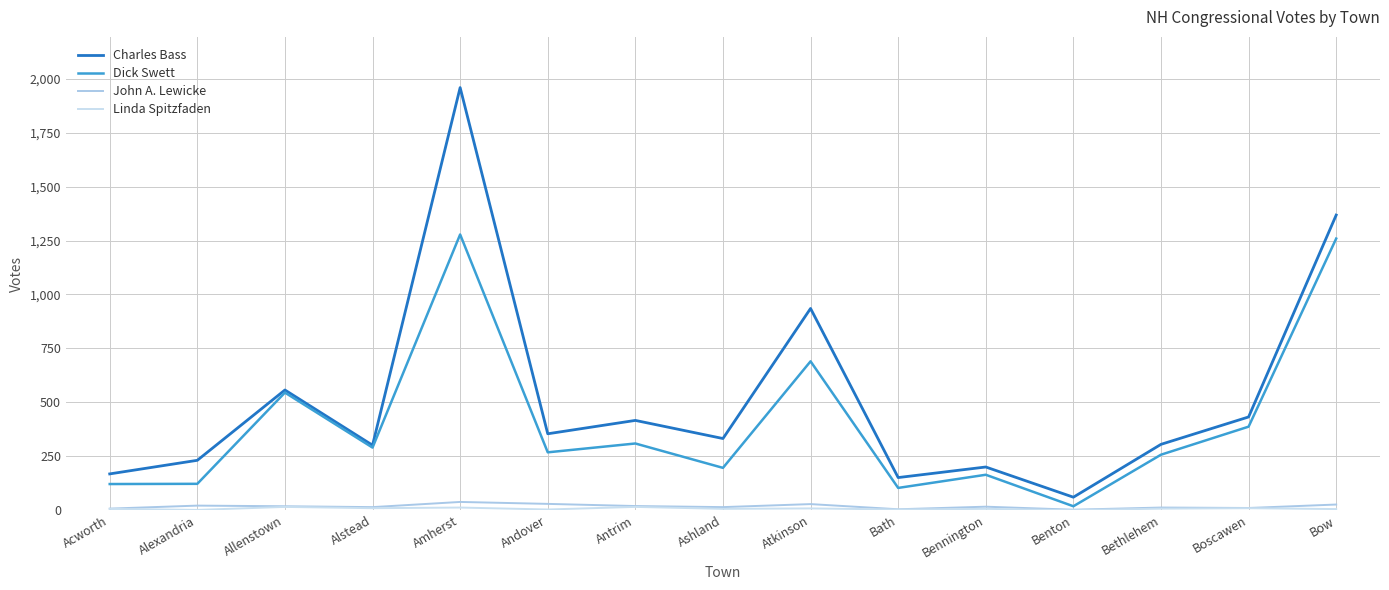

What is the total value across all series at Benton?

80